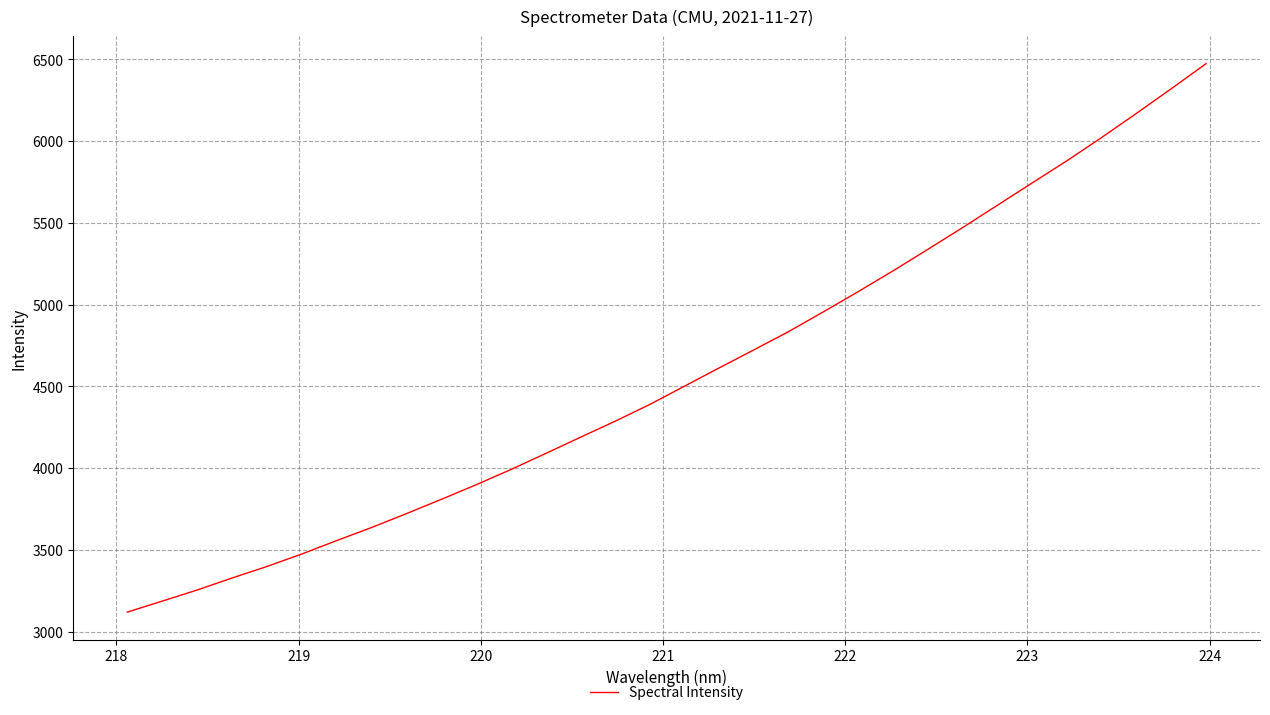

What is the maximum value shown in the chart?

6473.6